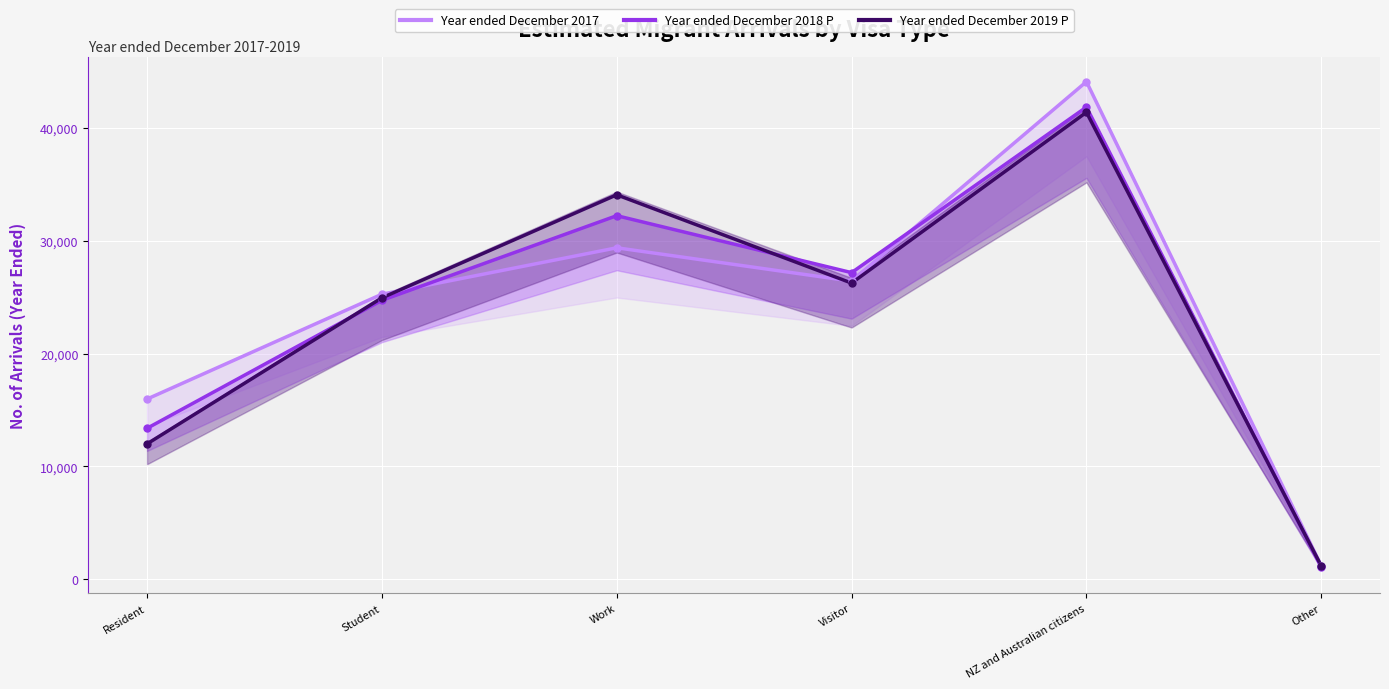

Which series reaches the minimum Y coordinate?

Year ended December 2018 P